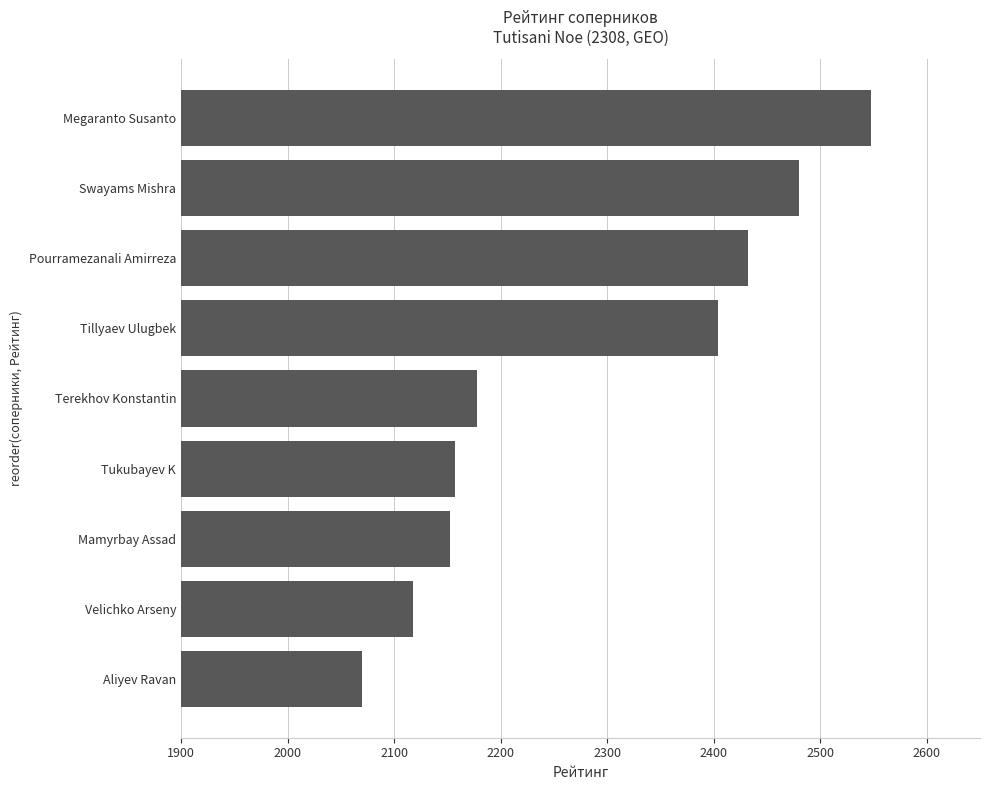

What is the greatest value displayed?

2548